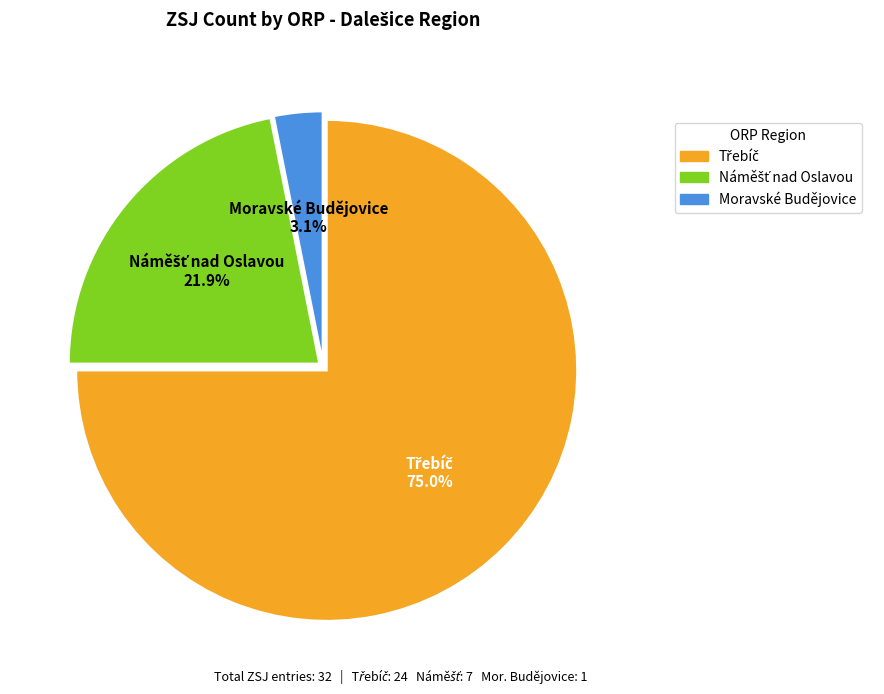

What is the smallest slice in the pie chart?

Moravské Budějovice